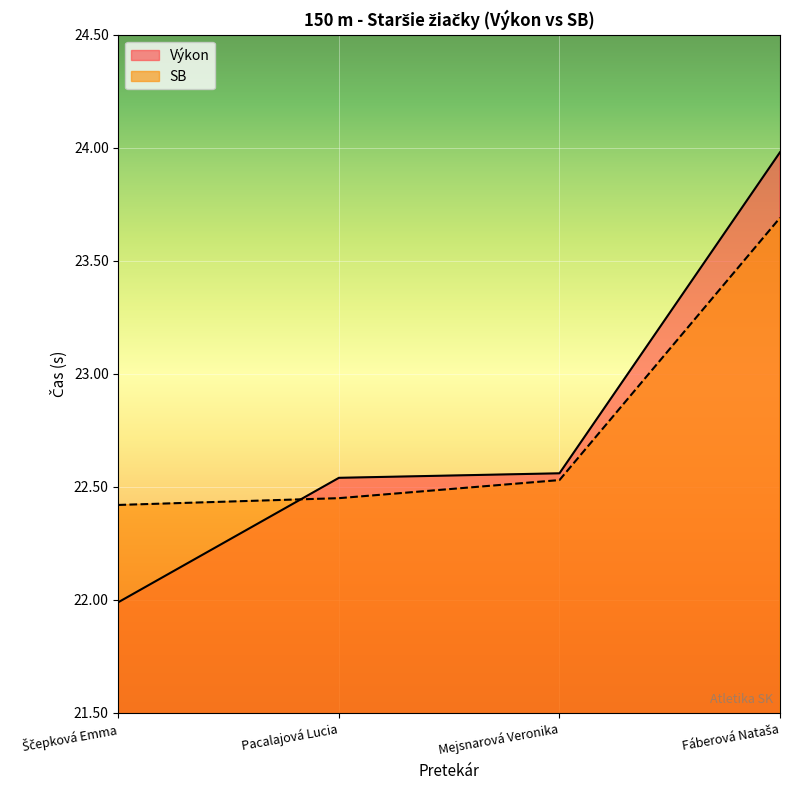

What is the sum of all Výkon values?

91.1